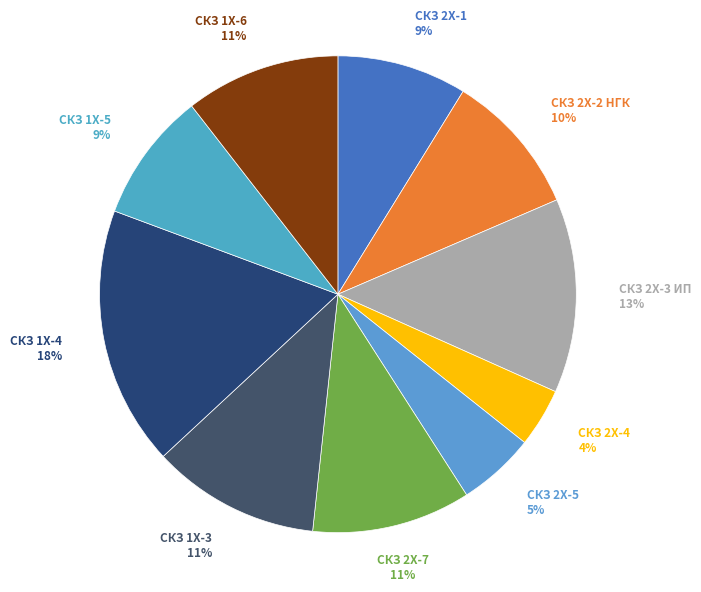

To the nearest percent, what is the difference between the largest and smallest slice percentages?

14%